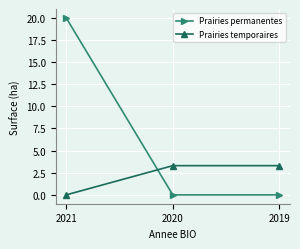

At which label does Prairies temporaires first exceed 3?

2020